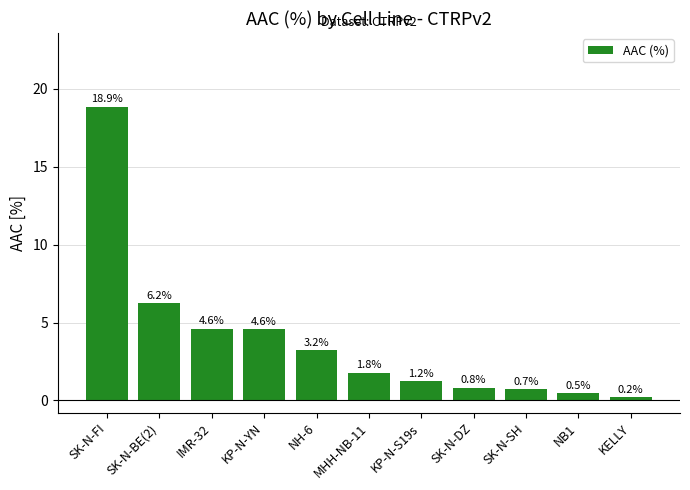

What is the change in value from KP-N-S19s to SK-N-SH?

-0.5